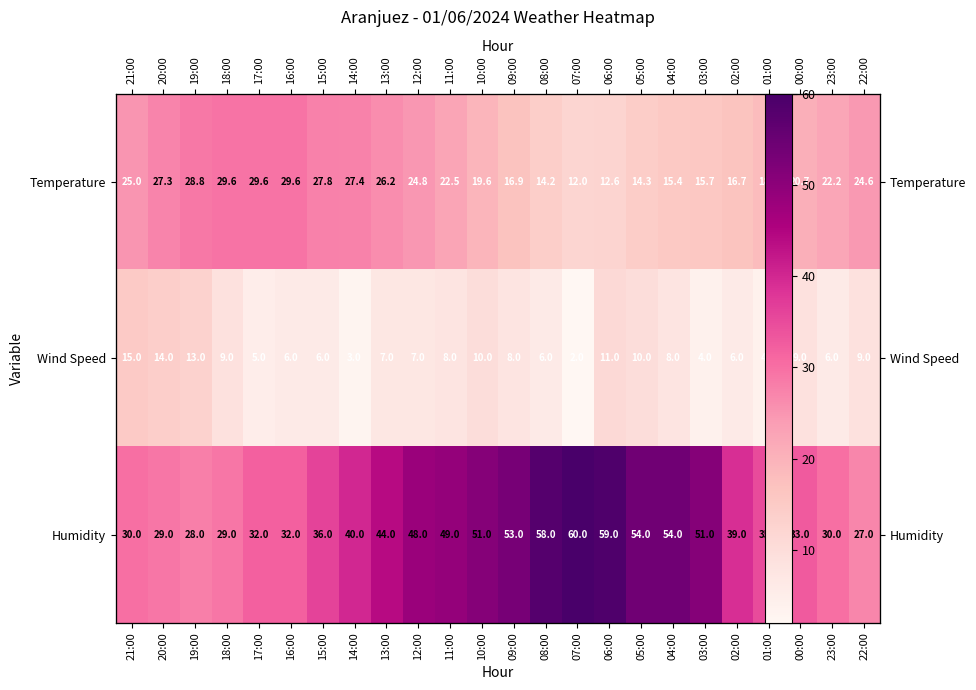

Which series has the largest range (max minus min)?

Humidity